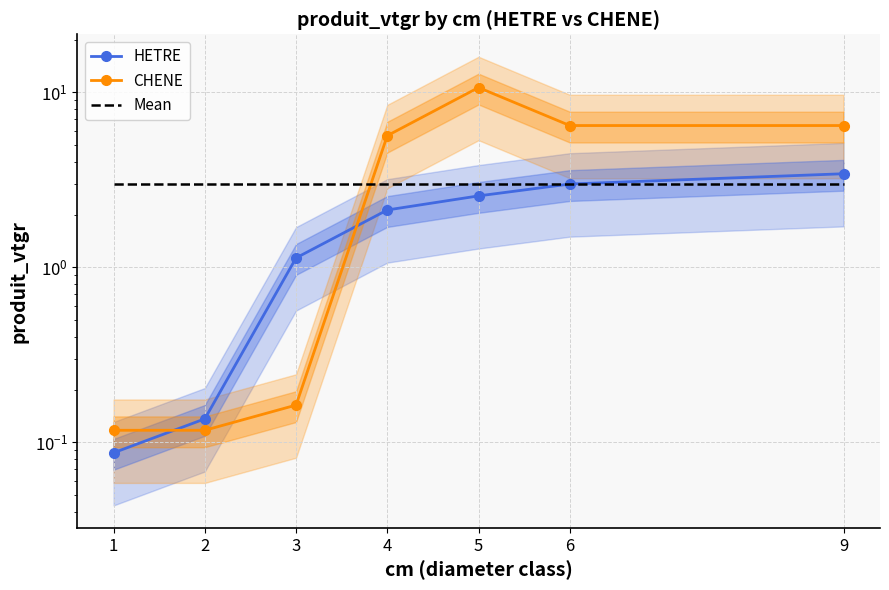

How many intersections are there between Mean and CHENE?

1